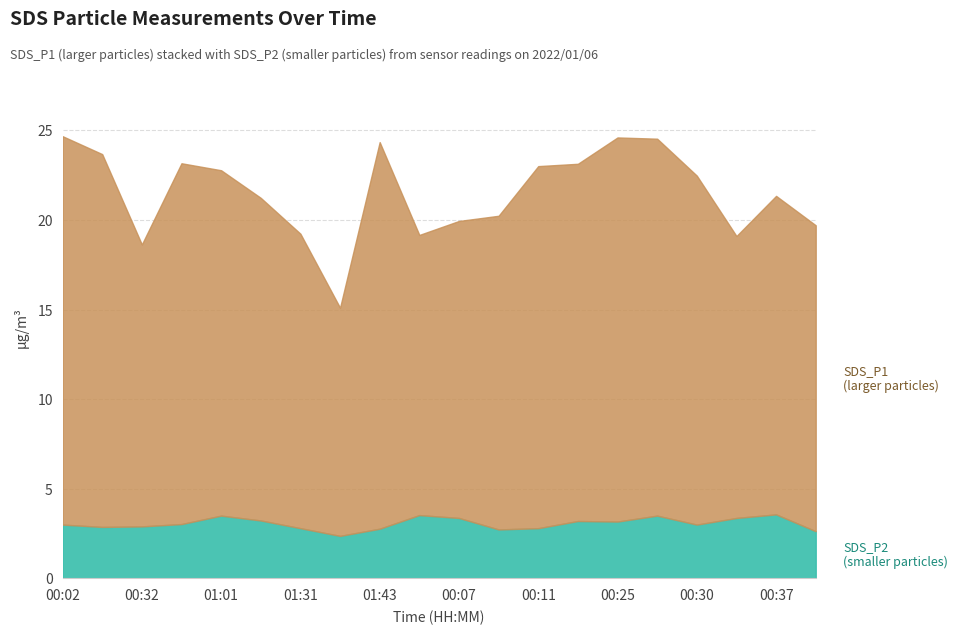

Between 00:07 and 00:04, which is larger?

00:07